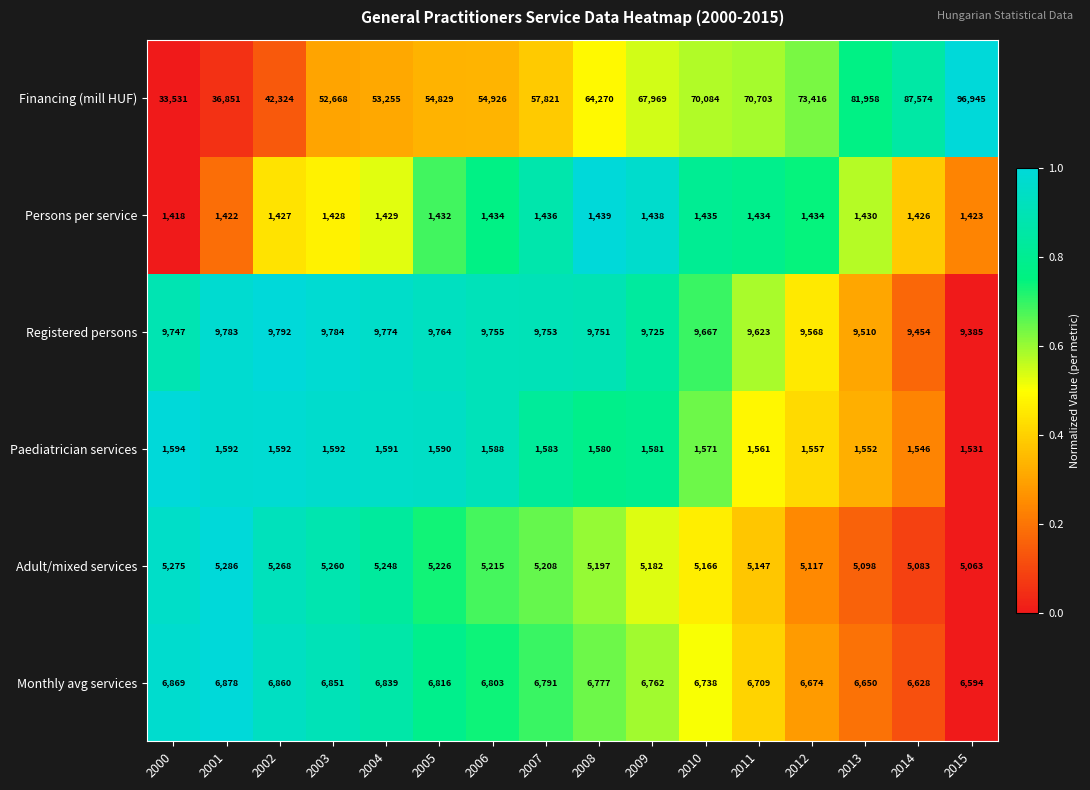

What is the sum of the Registered persons values at 2006 and 2004?

19529